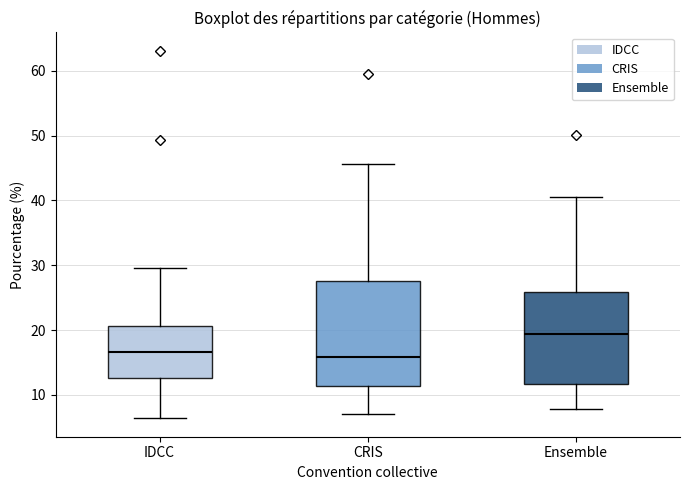

Reading left to right, transcribe this box plot: for each box, give where its median line is, the range the box spans, and where its two whiskers end, as read against the y-axis. The values are not printed on the chart, so give them approximately, as read against the axis.

IDCC: median 17, box 13 to 21, whiskers 6 to 30
CRIS: median 16, box 11 to 28, whiskers 7 to 46
Ensemble: median 19, box 12 to 26, whiskers 8 to 41